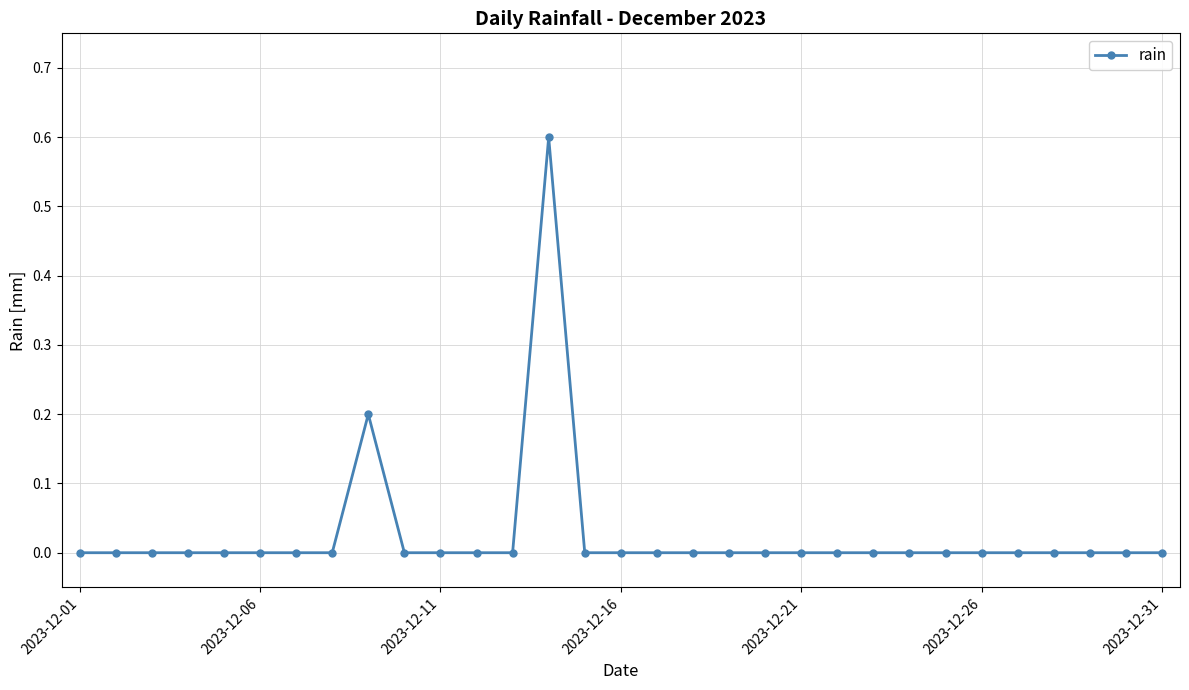

Does the chart display data point markers on the line(s)?

Yes